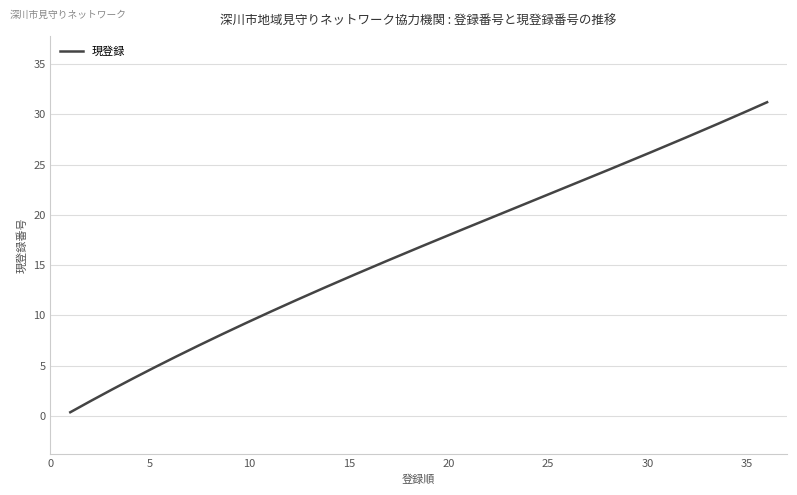

What is the difference between the maximum and minimum values?

30.9